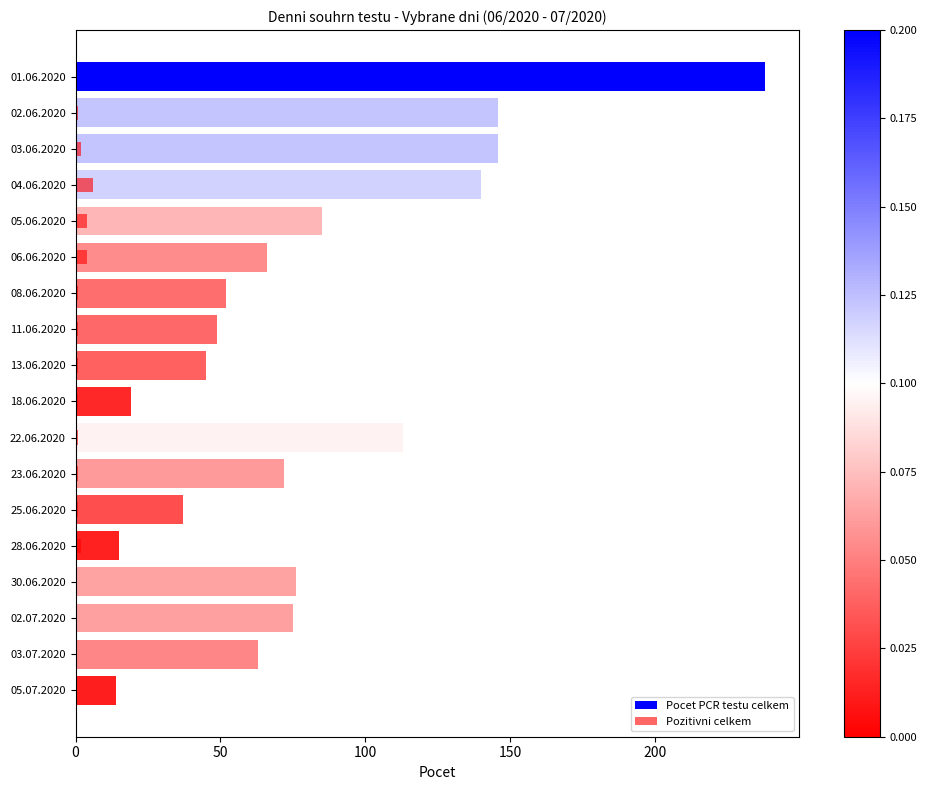

Reading right to left, transcribe all the data shown in this chart.

Pocet PCR testu celkem: 14	63	75	76	15	37	72	113	19	45	49	52	66	85	140	146	146	238
Pozitivni celkem: 0	0	0	0	2	1	1	1	1	1	1	1	4	4	6	2	1	0